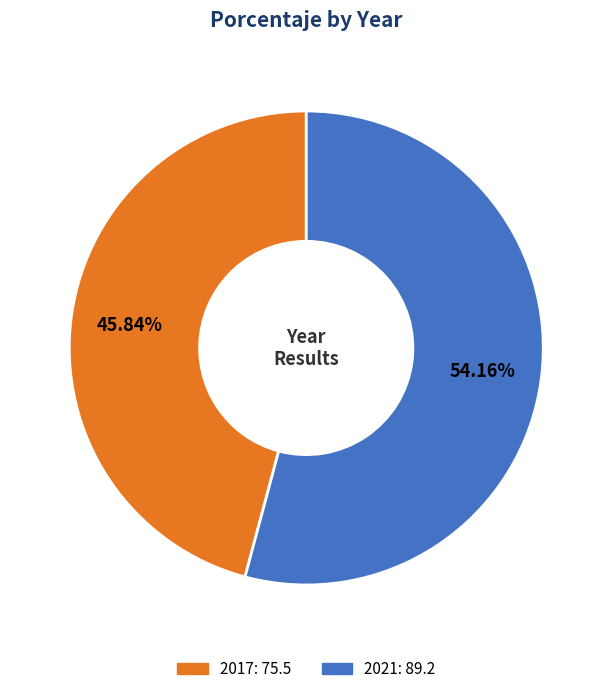

To the nearest percent, what is the average slice percentage?

50%